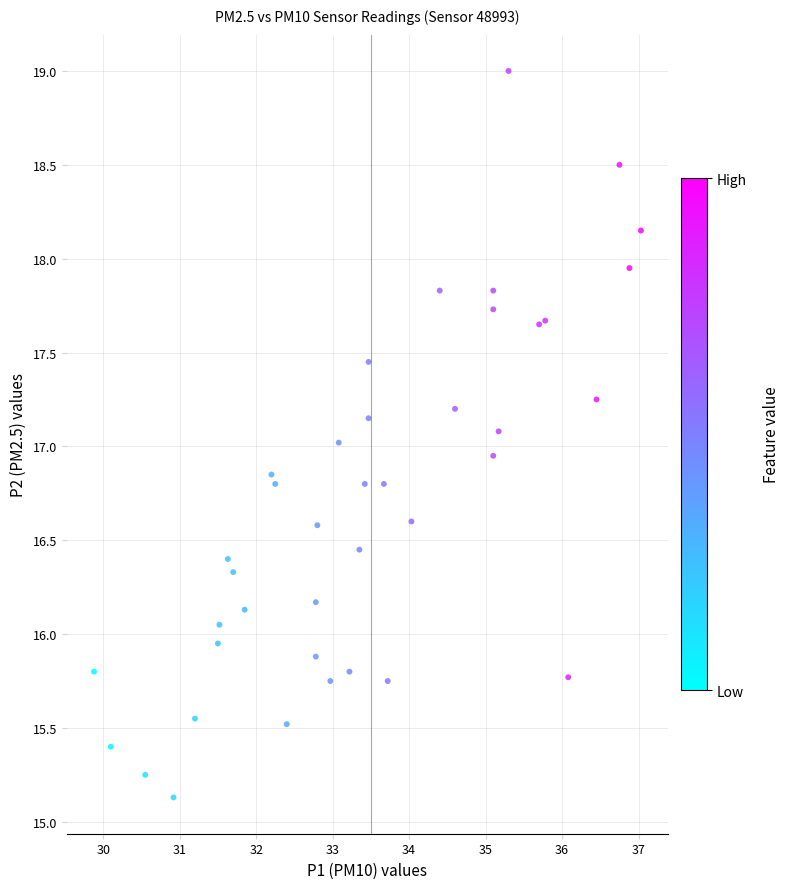

What is the range of X values (max minus min)?

7.2